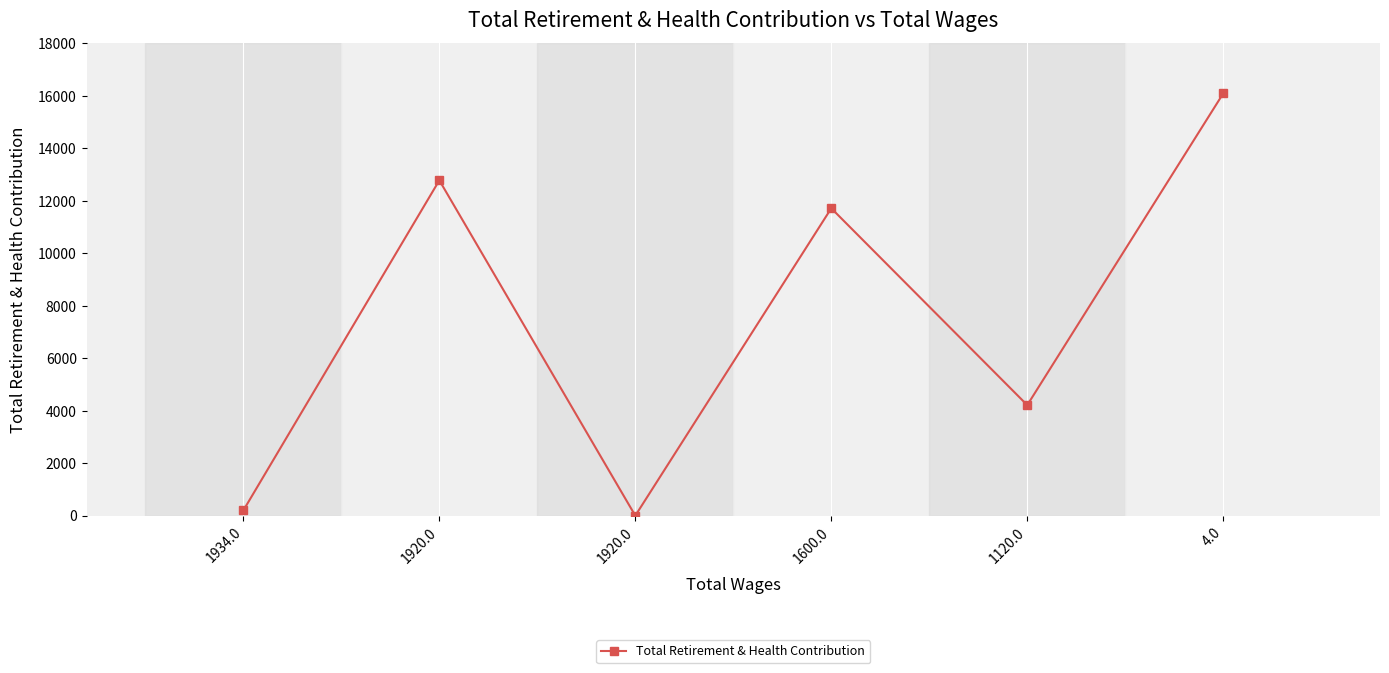

How many data points does each series have?

6